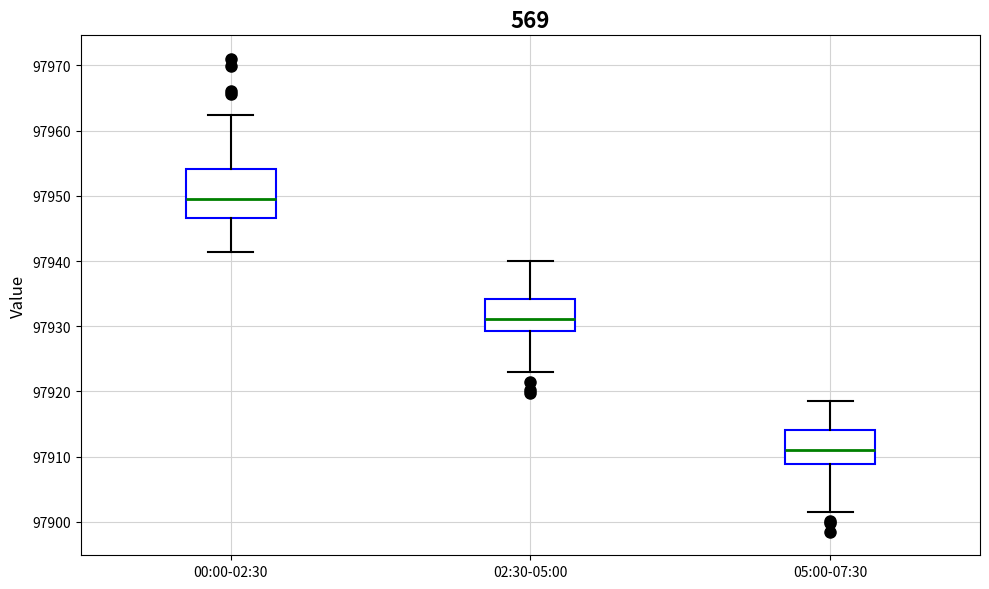

Which box has the lowest median line?

05:00-07:30